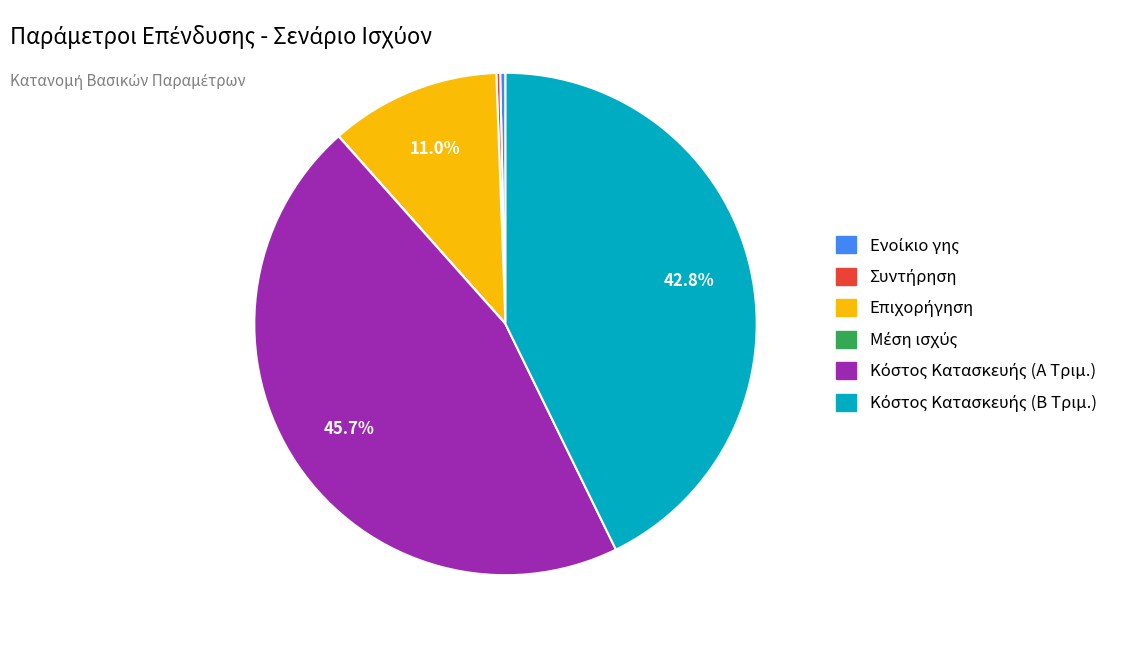

Is there a majority slice in this chart?

No